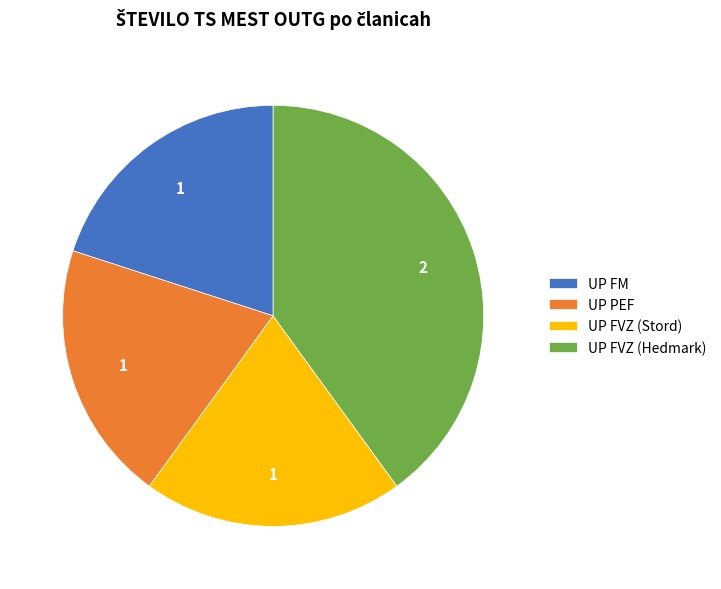

Approximately how many times larger is the value at UP FVZ (Hedmark) compared to UP PEF?

2.0